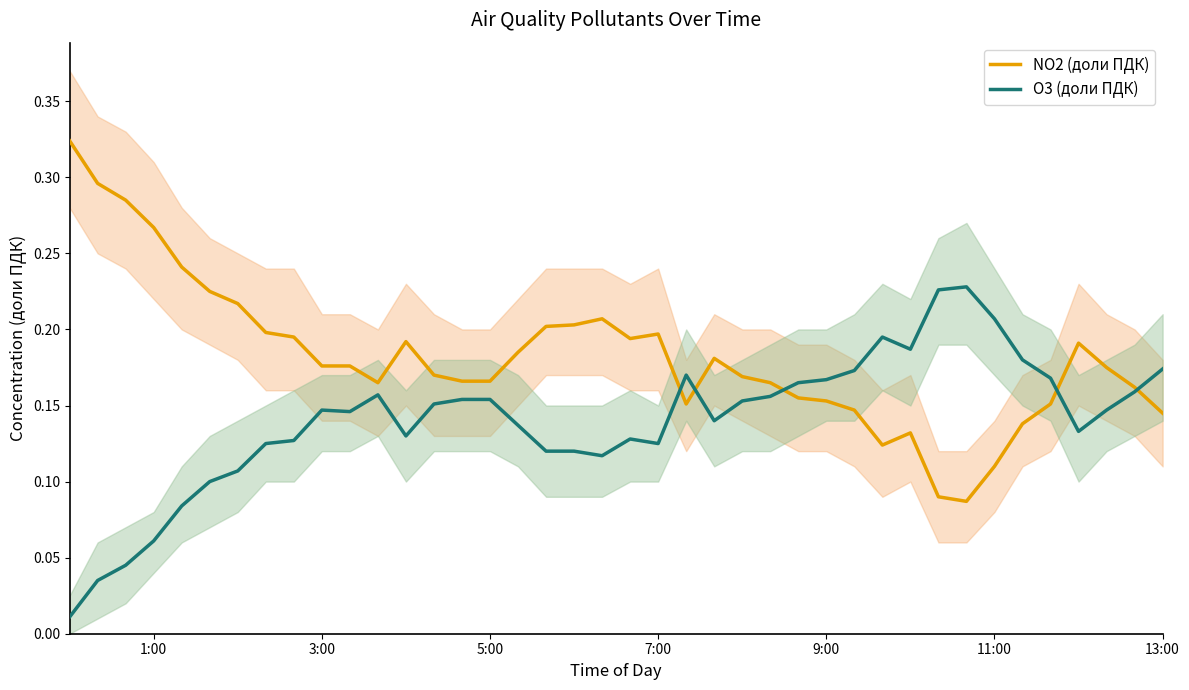

At which category is the sum across all series the highest?

1:00